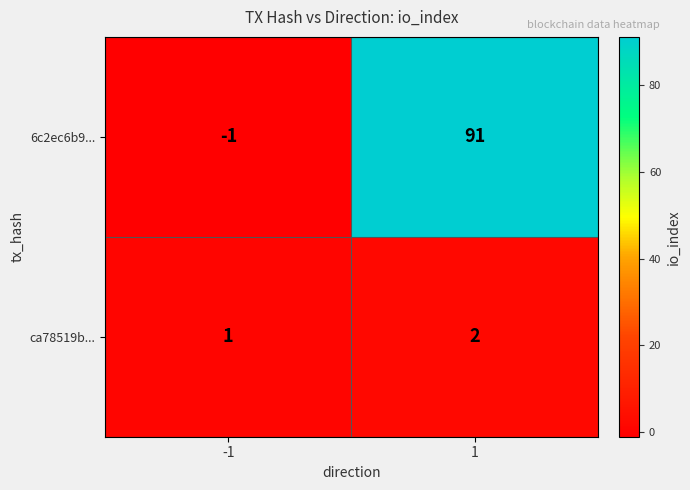

What is the sum of all ca78519b... values?

3